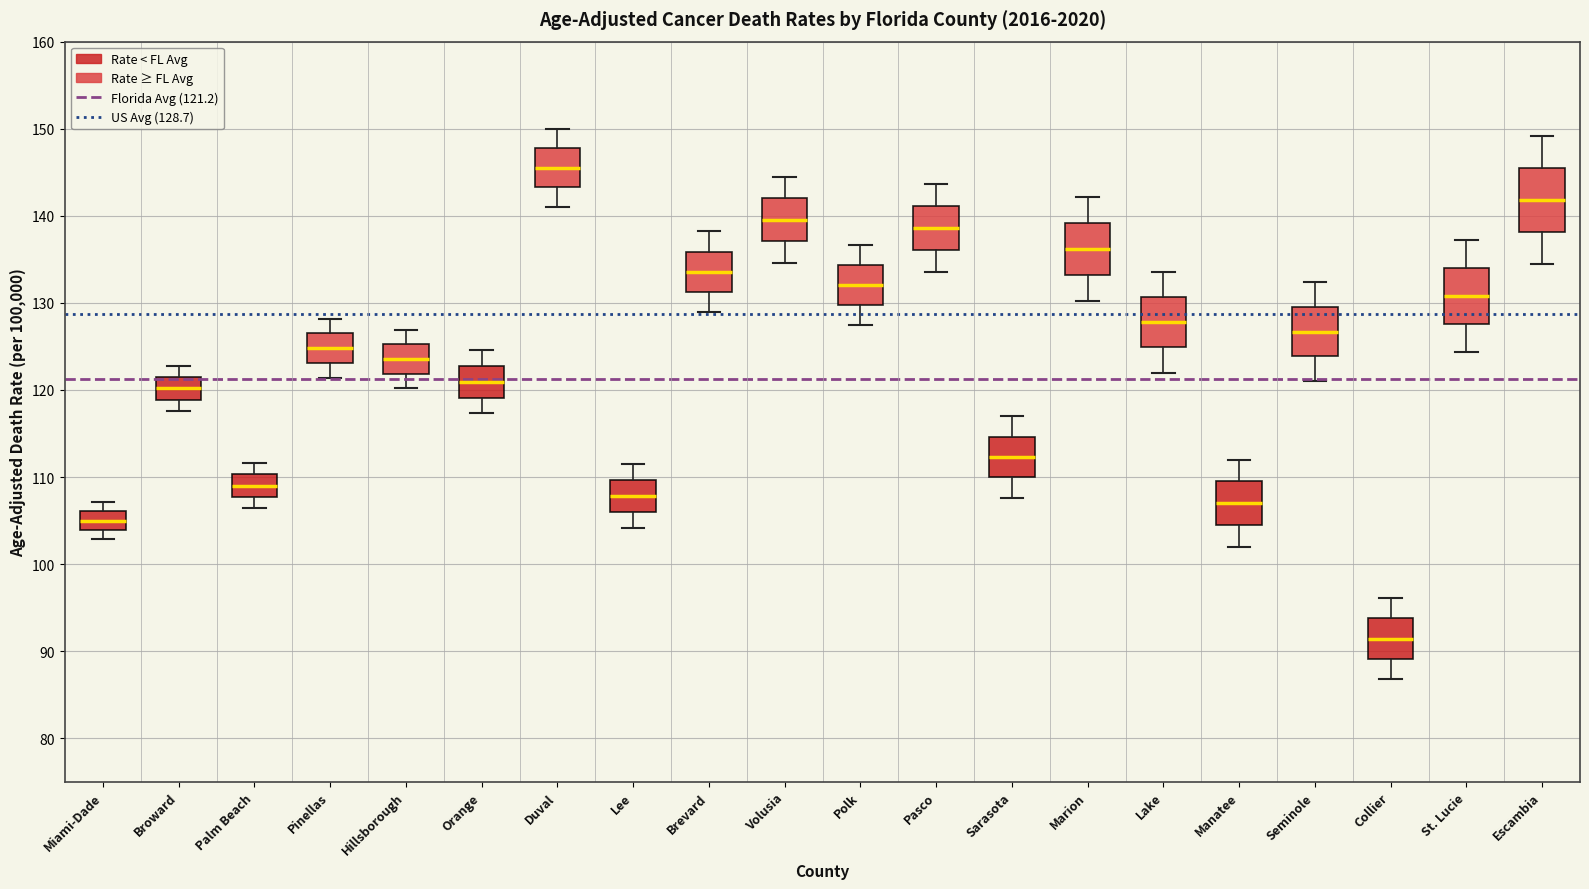

Reading left to right, transcribe this box plot: for each box, give where its median line is, the range the box spans, and where its two whiskers end, as read against the y-axis. The values are not printed on the chart, so give them approximately, as read against the axis.

Miami-Dade: median 105, box 104 to 106, whiskers 103 to 107
Broward: median 120, box 119 to 122, whiskers 118 to 123
Palm Beach: median 109, box 108 to 110, whiskers 106 to 112
Pinellas: median 125, box 123 to 127, whiskers 121 to 128
Hillsborough: median 124, box 122 to 125, whiskers 120 to 127
Orange: median 121, box 119 to 123, whiskers 117 to 125
Duval: median 146, box 143 to 148, whiskers 141 to 150
Lee: median 108, box 106 to 110, whiskers 104 to 112
Brevard: median 134, box 131 to 136, whiskers 129 to 138
Volusia: median 140, box 137 to 142, whiskers 135 to 145
Polk: median 132, box 130 to 134, whiskers 128 to 137
Pasco: median 139, box 136 to 141, whiskers 134 to 144
Sarasota: median 112, box 110 to 115, whiskers 108 to 117
Marion: median 136, box 133 to 139, whiskers 130 to 142
Lake: median 128, box 125 to 131, whiskers 122 to 134
Manatee: median 107, box 105 to 110, whiskers 102 to 112
Seminole: median 127, box 124 to 130, whiskers 121 to 132
Collier: median 91, box 89 to 94, whiskers 87 to 96
St. Lucie: median 131, box 128 to 134, whiskers 124 to 137
Escambia: median 142, box 138 to 146, whiskers 135 to 149